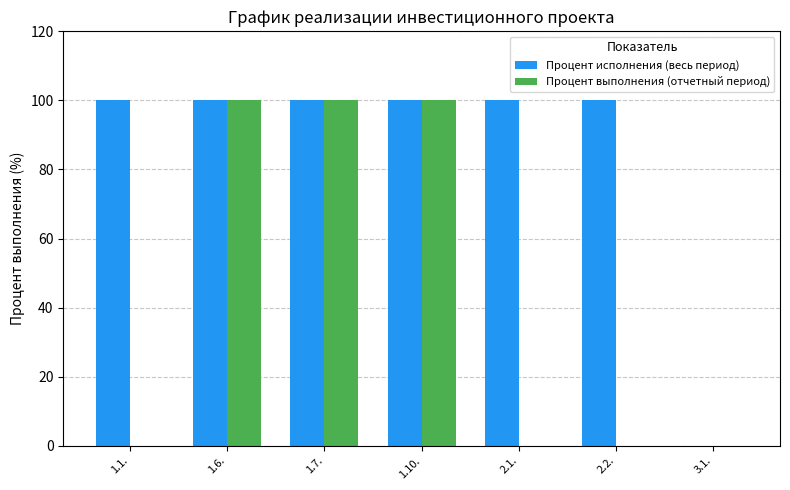

What is the greatest value displayed?

100